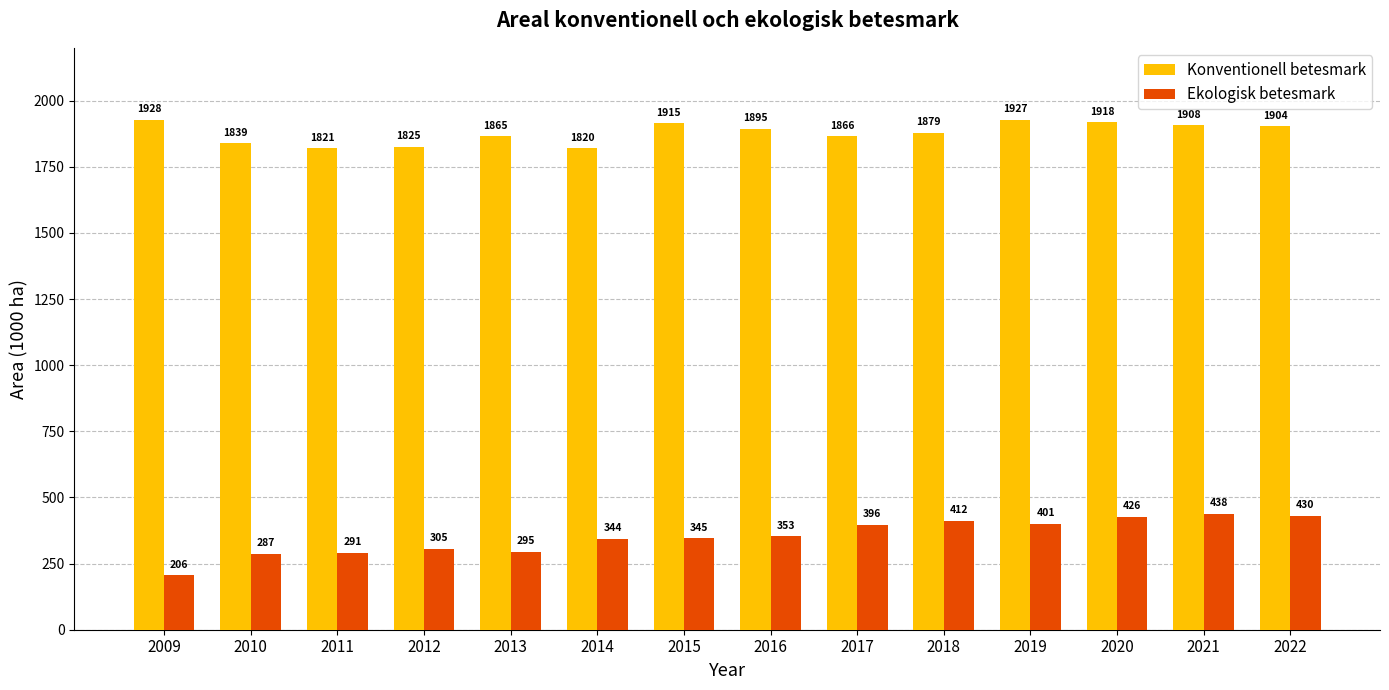

Reading left to right, transcribe all the data shown in this chart.

Konventionell betesmark: 2009=1928	2010=1839	2011=1821	2012=1825	2013=1865	2014=1820	2015=1915	2016=1895	2017=1866	2018=1879	2019=1927	2020=1918	2021=1908	2022=1904
Ekologisk betesmark: 2009=206	2010=287	2011=291	2012=305	2013=295	2014=344	2015=345	2016=353	2017=396	2018=412	2019=401	2020=426	2021=438	2022=430